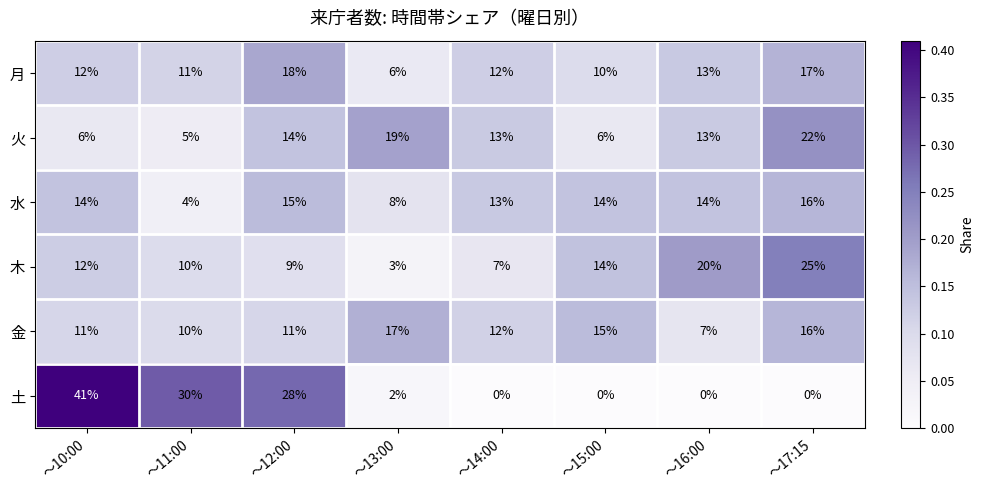

What is the sum of all 水 values?

98